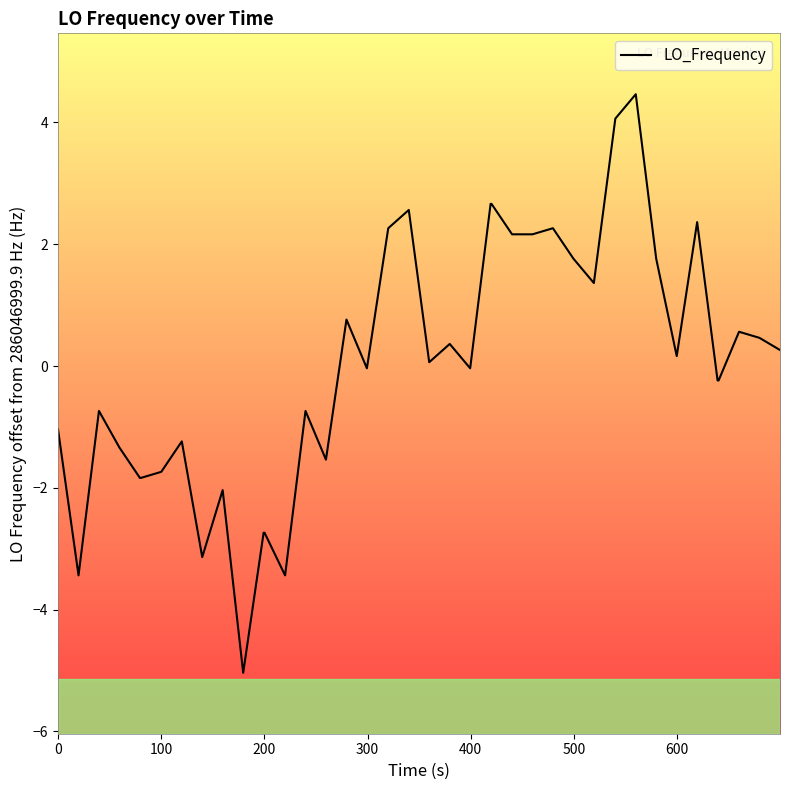

What is the difference between the maximum and minimum values?

9.5